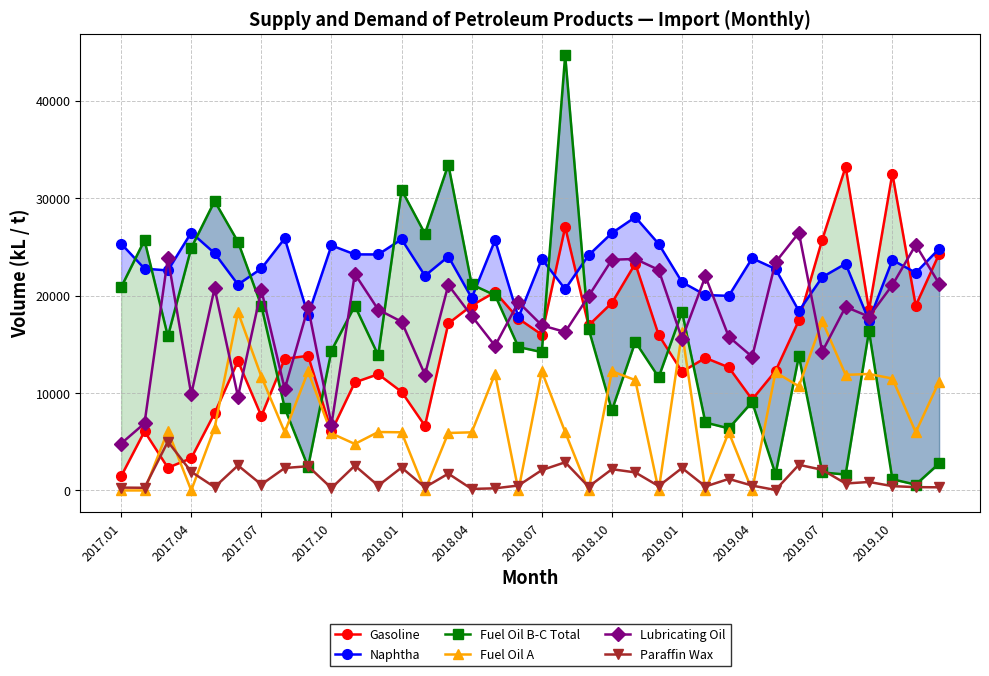

True or false: Paraffin Wax and Lubricating Oil cross at least once.

False